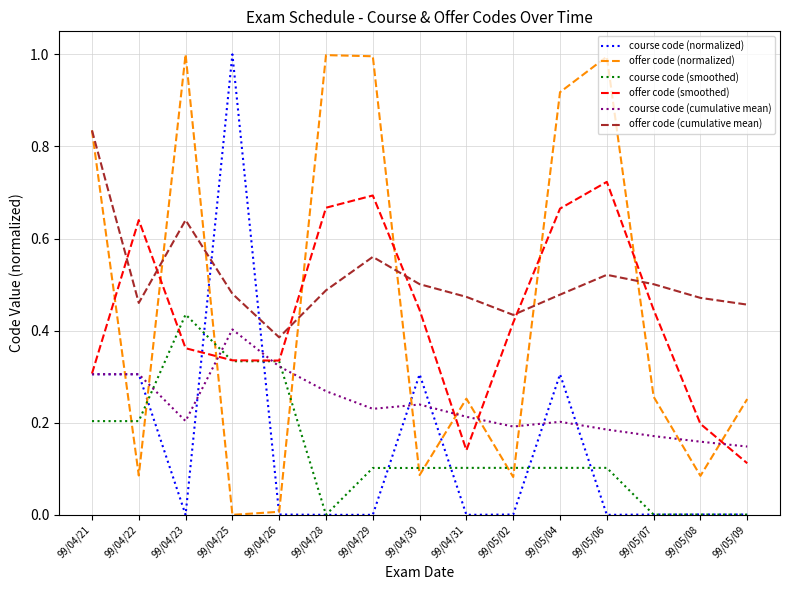

Is it true that offer code (smoothed) equals 0.5 at 99/04/23?

False